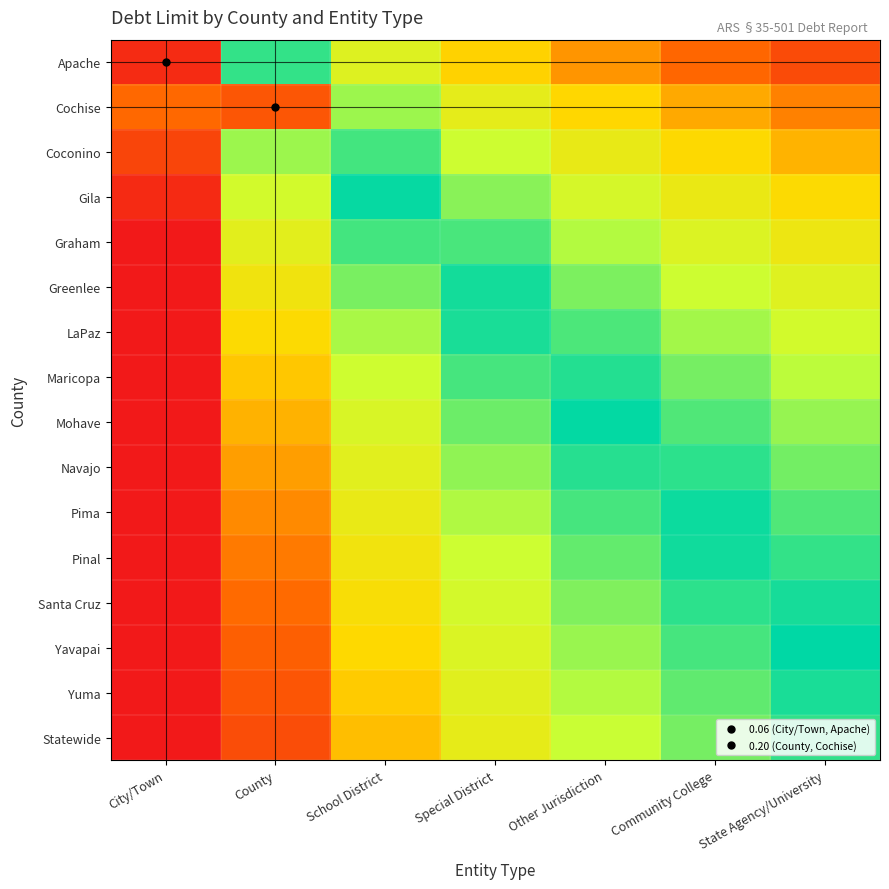

How many distinct data groups are displayed?

16